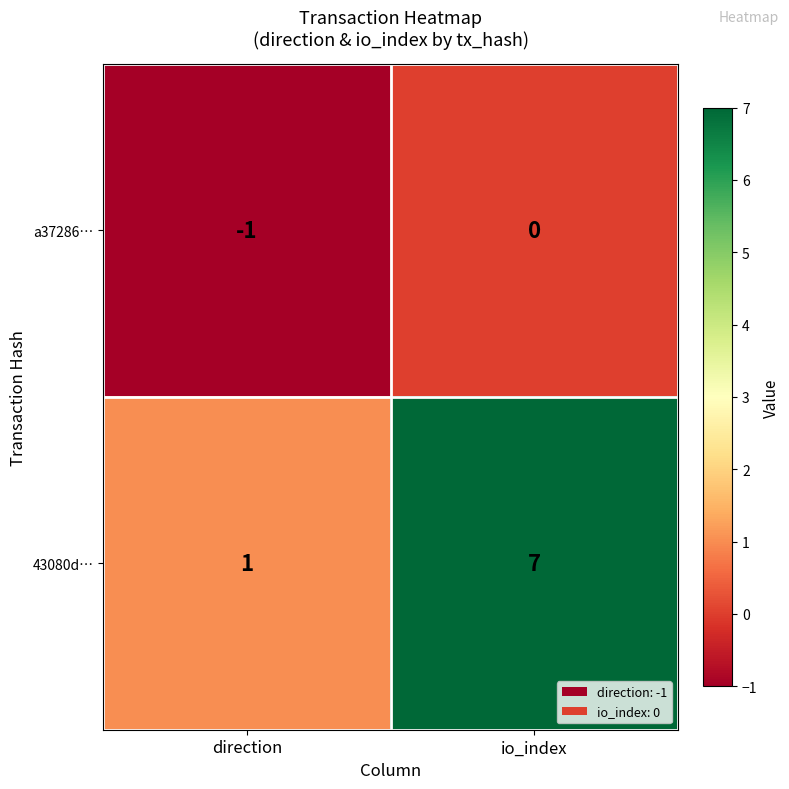

At io_index, list the series in order from smallest to largest.

a37286…, 43080d…